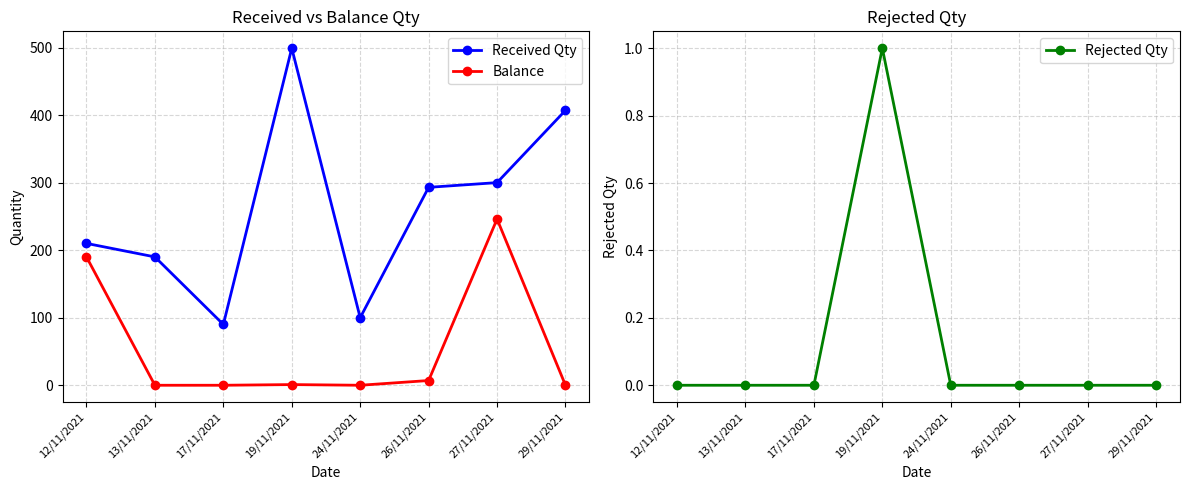

How many distinct data groups are displayed?

3